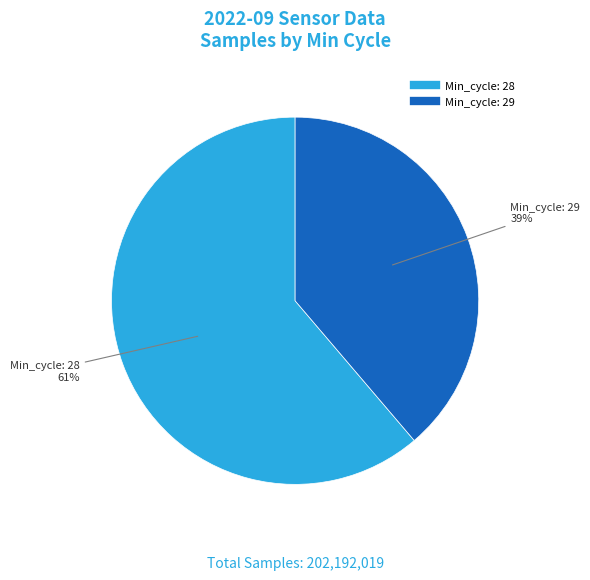

To the nearest percent, what is the difference between the largest and smallest slice percentages?

22%